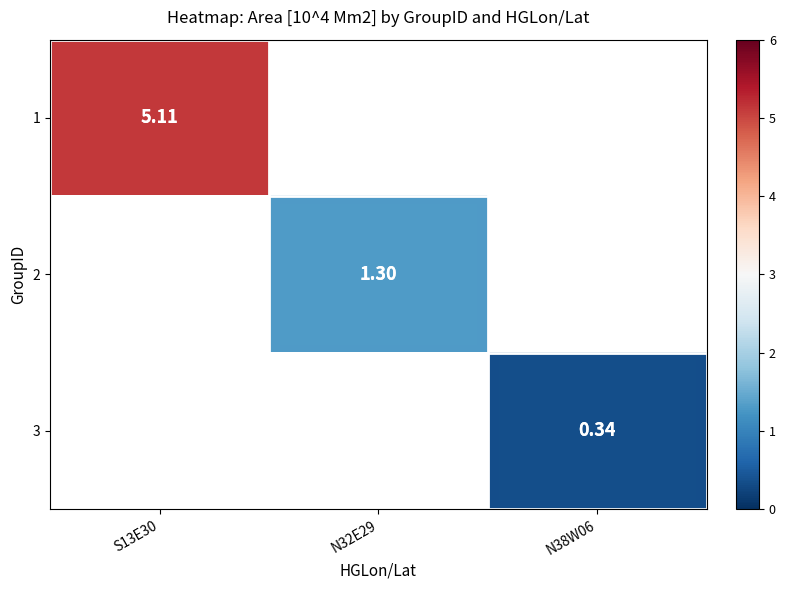

Which category has the highest value across all series?

S13E30